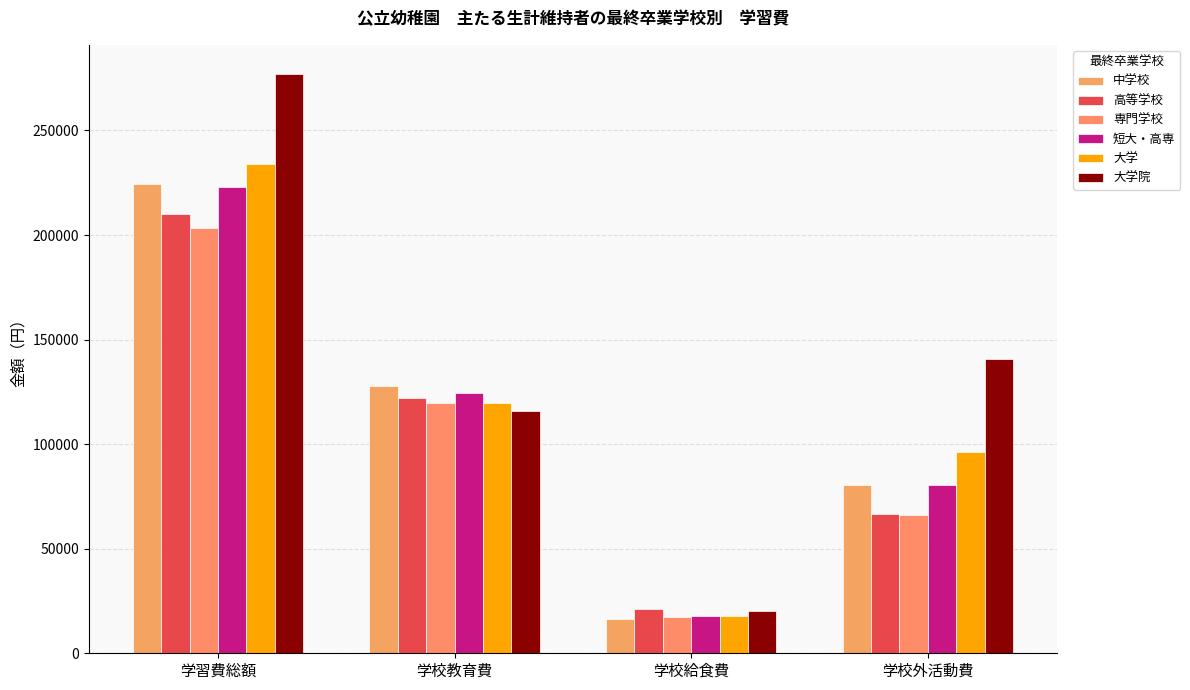

What is the difference between the second highest and minimum values in the 大学院 series?

120743